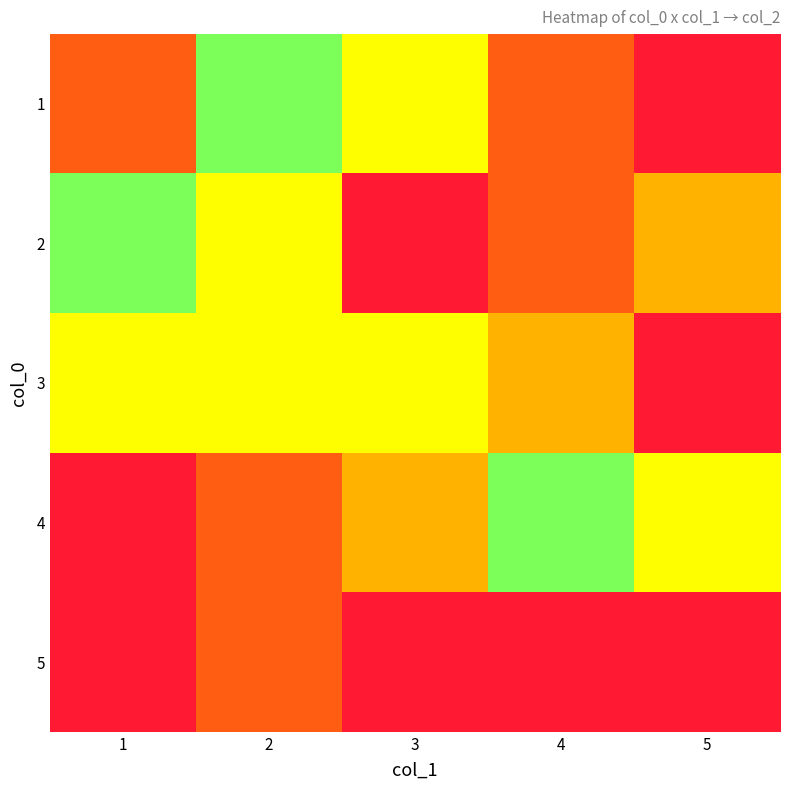

Reading left to right, list all the values displayed in this chart.

1: 1=2	2=4	3=5	4=2	5=6
2: 1=4	2=5	3=1	4=2	5=3
3: 1=5	2=5	3=5	4=3	5=6
4: 1=1	2=2	3=3	4=4	5=5
5: 1=6	2=2	3=1	4=1	5=6